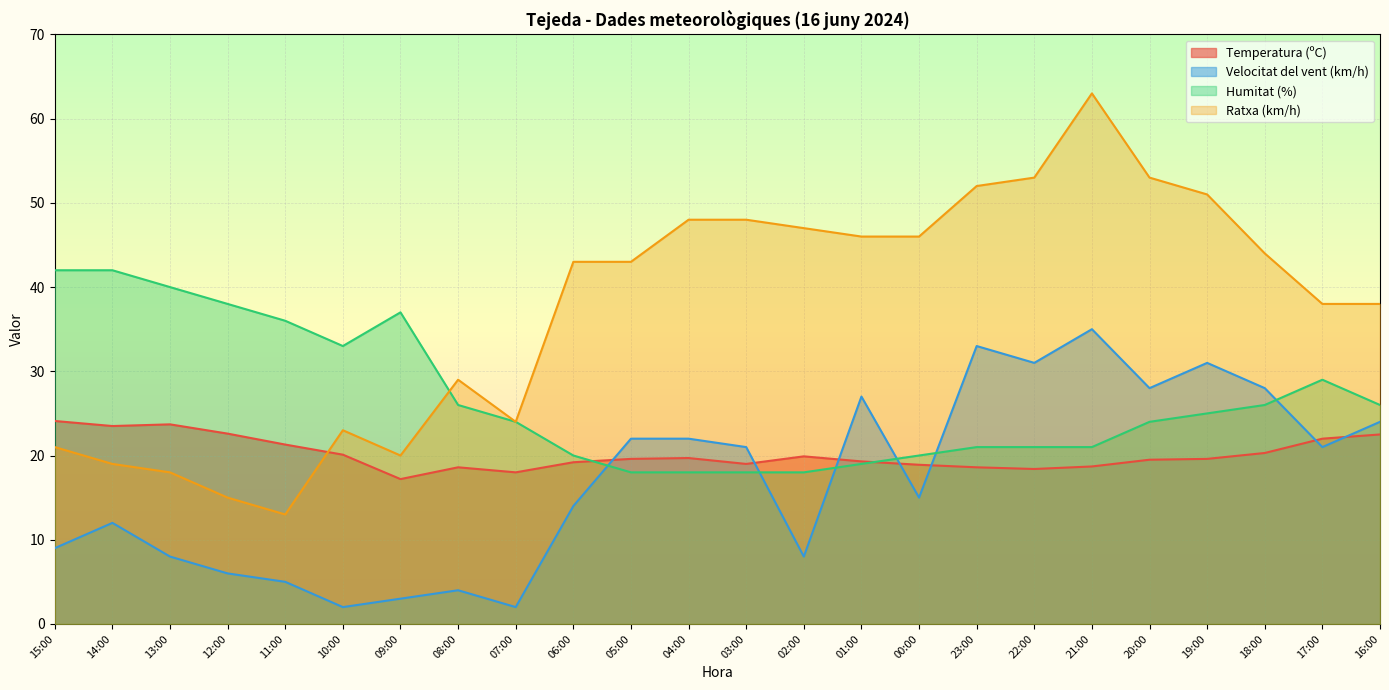

Rank the series by their maximum value, from highest to lowest.

Ratxa (km/h), Humitat (%), Velocitat del vent (km/h), Temperatura (ºC)